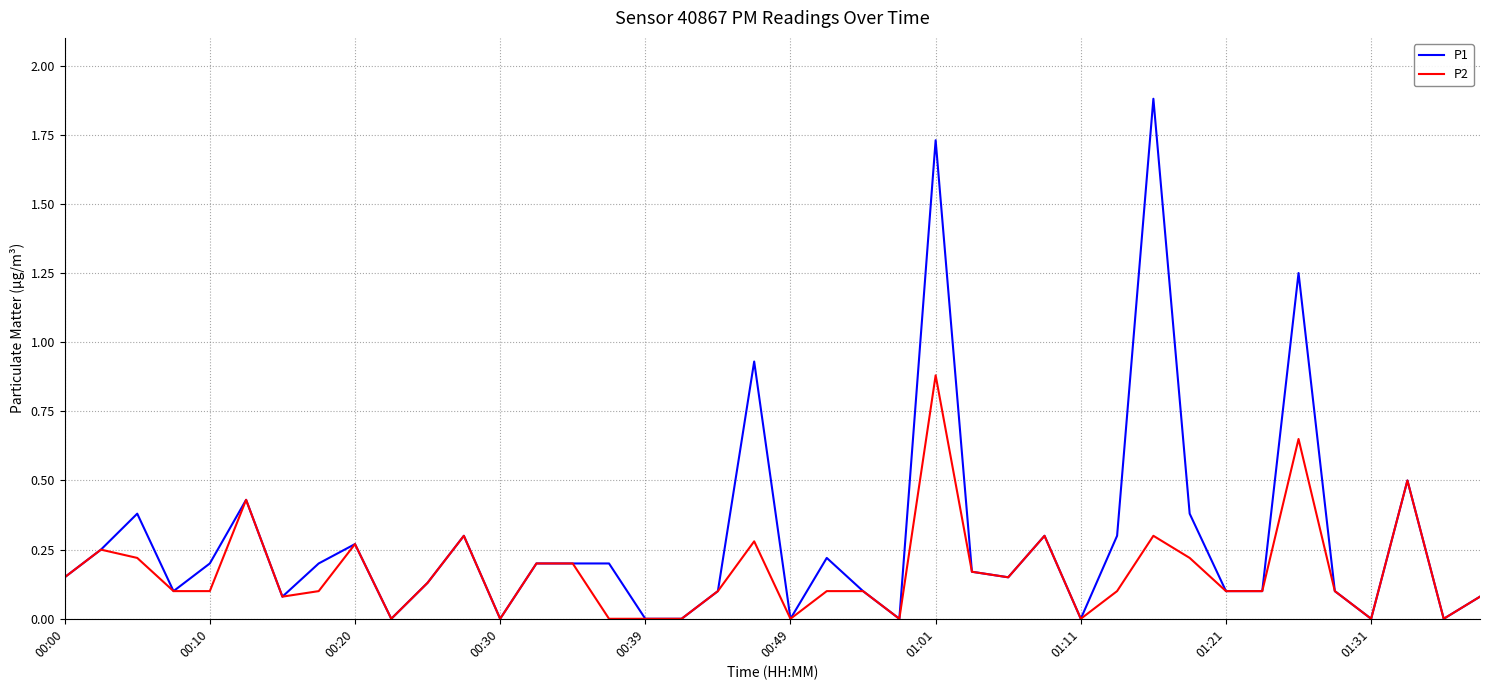

Which series has the widest spread of values?

P1